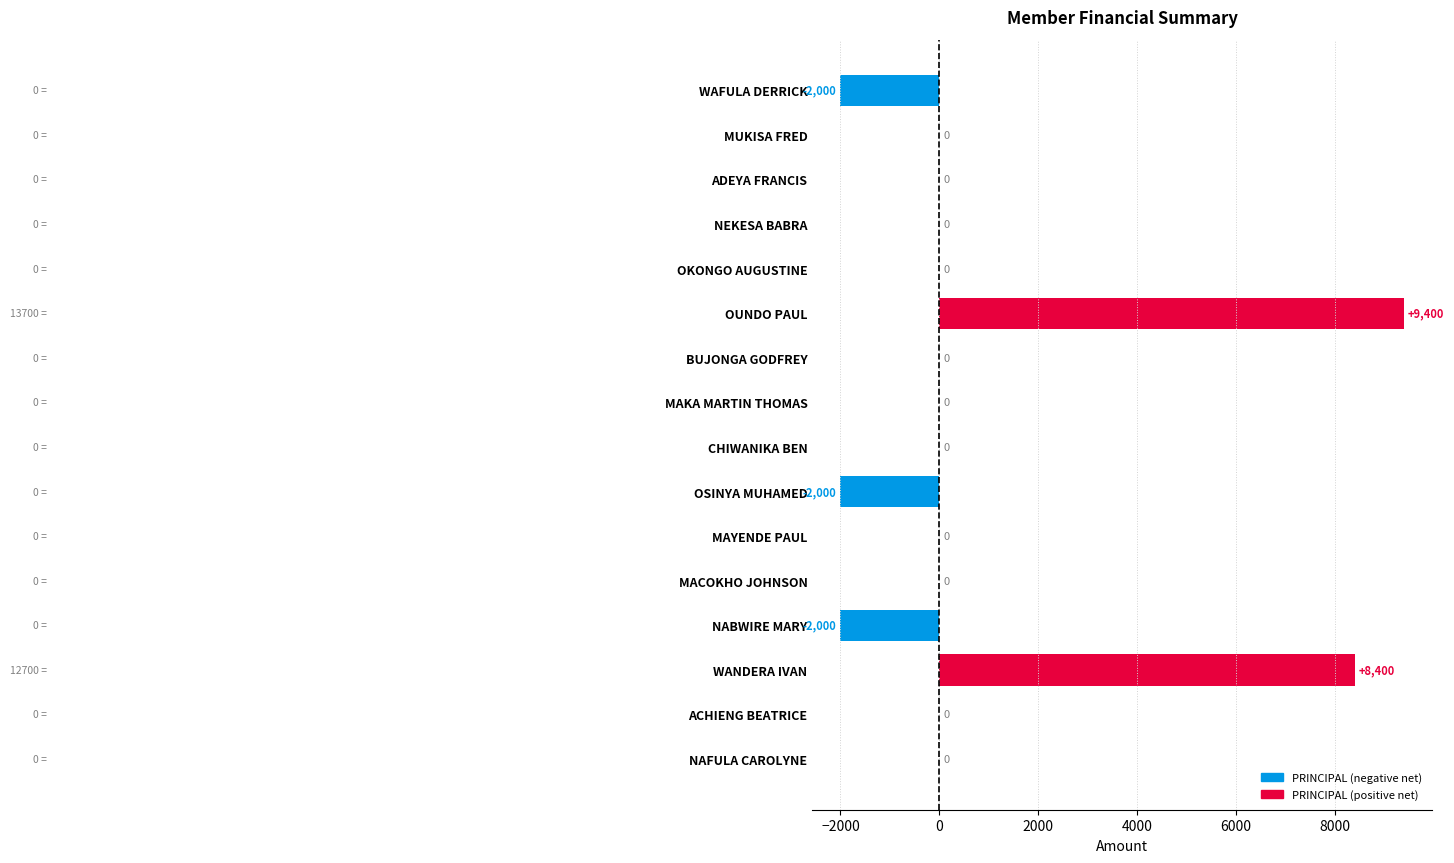

The chart shows a value of -4724 at OKONGO AUGUSTINE. True or false?

False